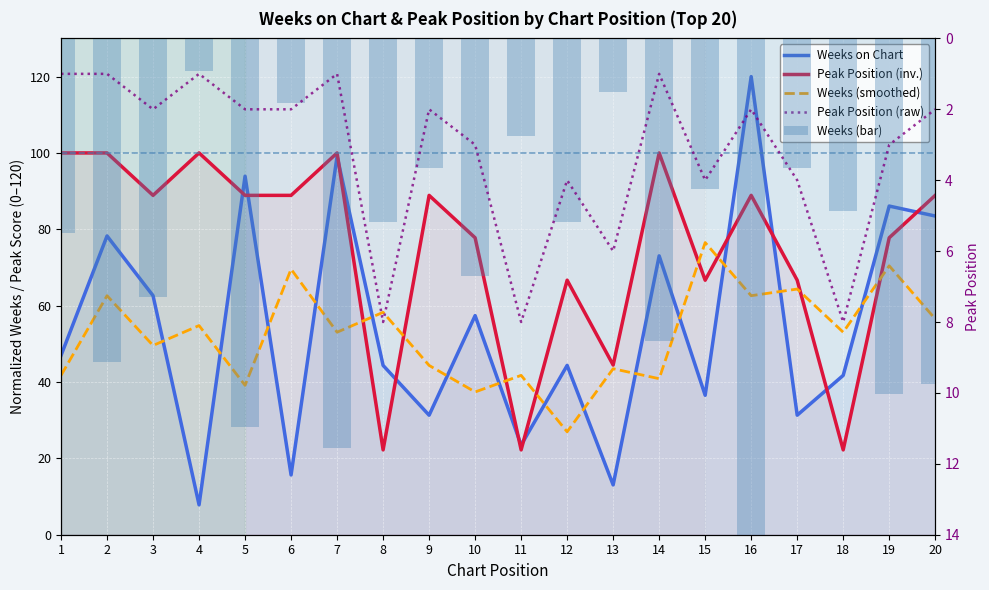

What is the difference between the highest and lowest values at 3?

86.9